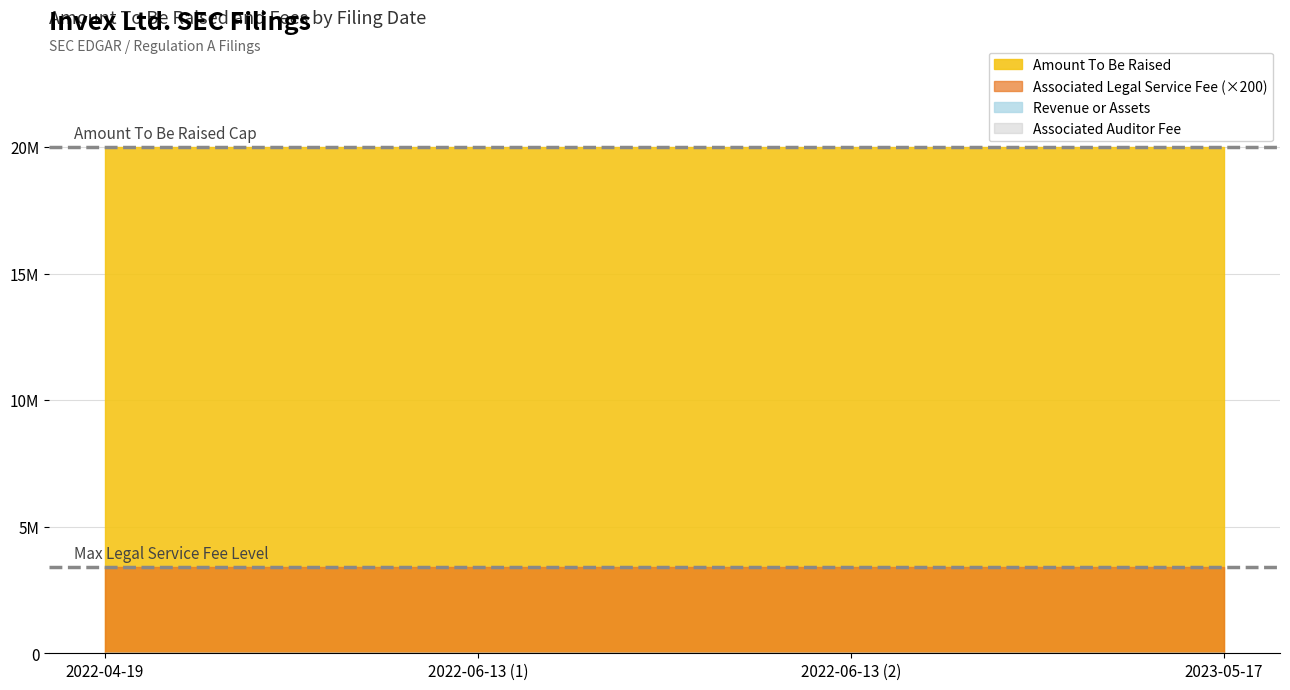

At which label does Amount To Be Raised reach its minimum?

2022-04-19